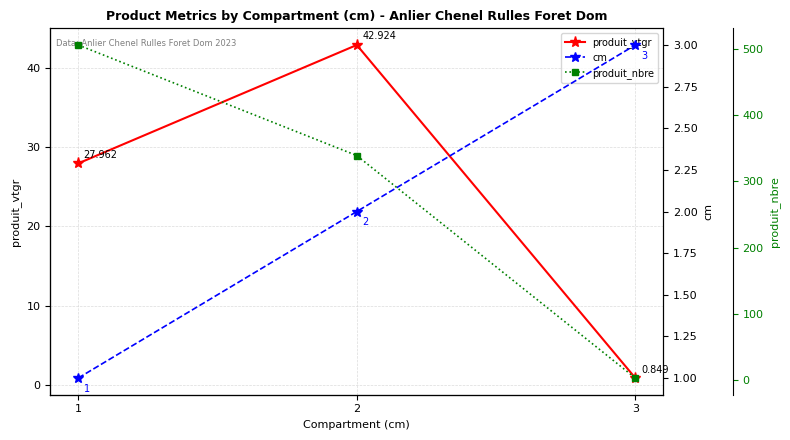

Does the chart display data point markers on the line(s)?

Yes